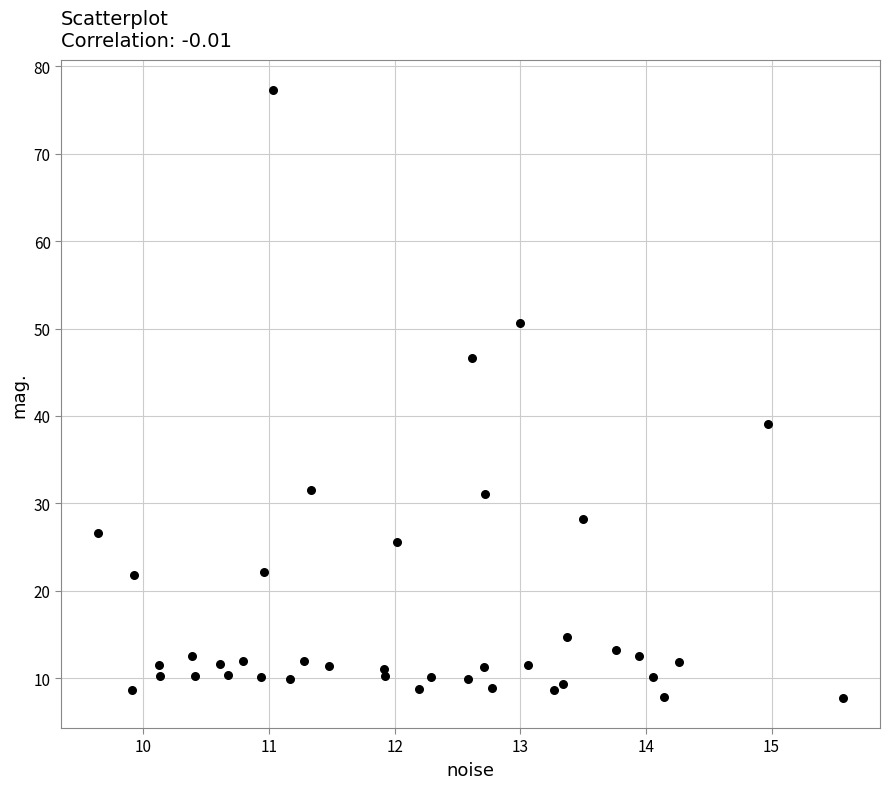

What Y value in the scatter plot is closest to 42?

39.1